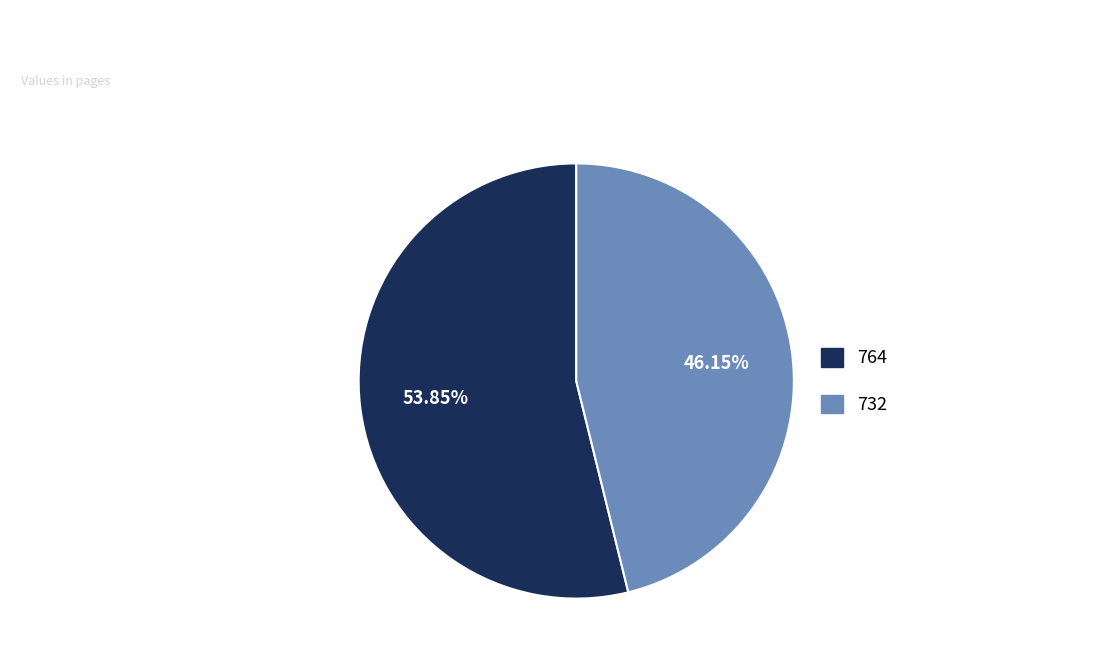

Is the sum of 732 and 764 greater than half?

Yes